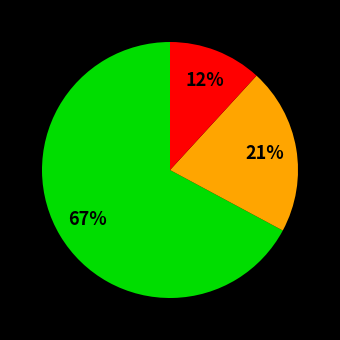

To the nearest percent, what is the average slice percentage?

33%